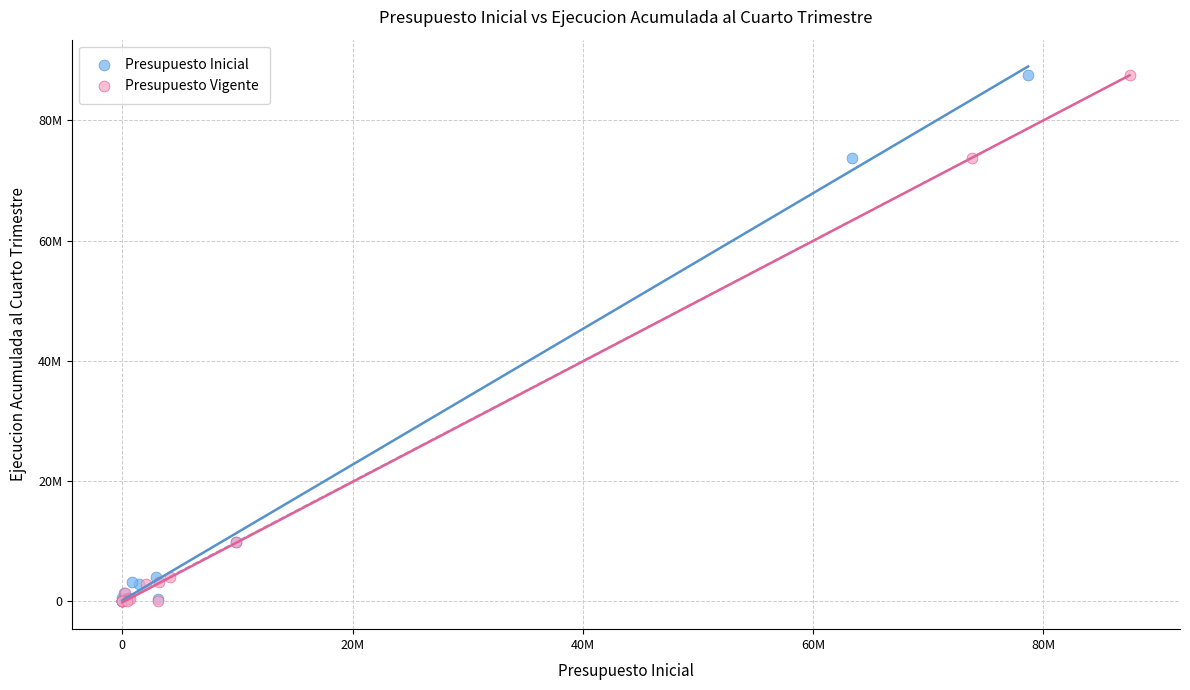

What are all the series names shown in the legend?

Presupuesto Inicial, Presupuesto Vigente